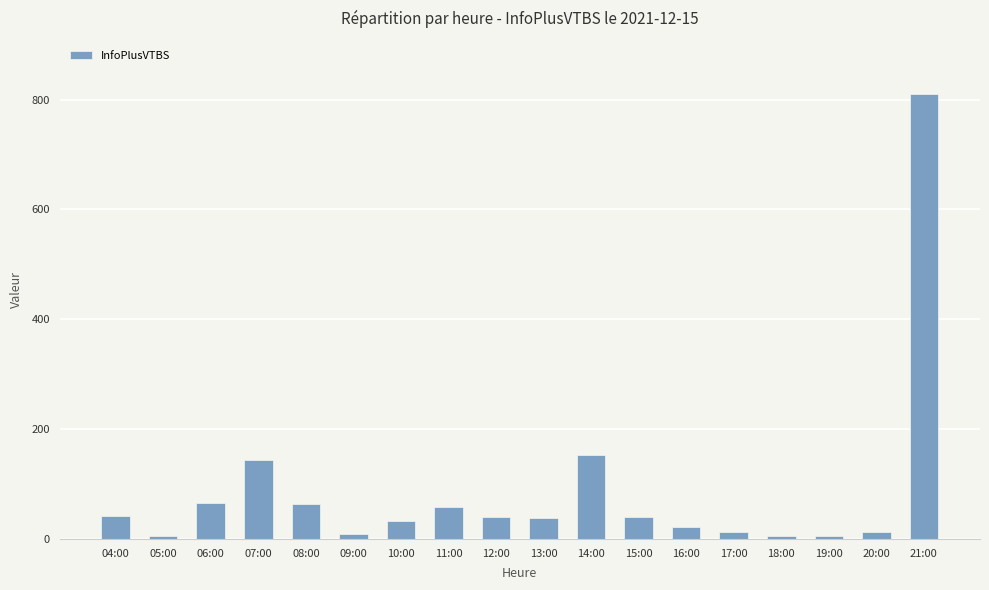

Approximately how many times larger is the value at 11:00 compared to 06:00?

0.9